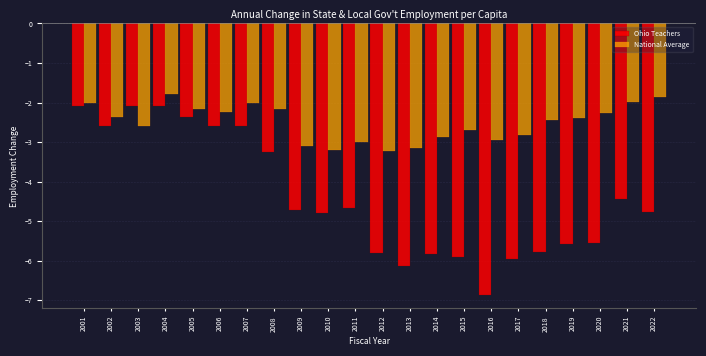

What is the highest value of the Ohio Teachers series?

-2.1